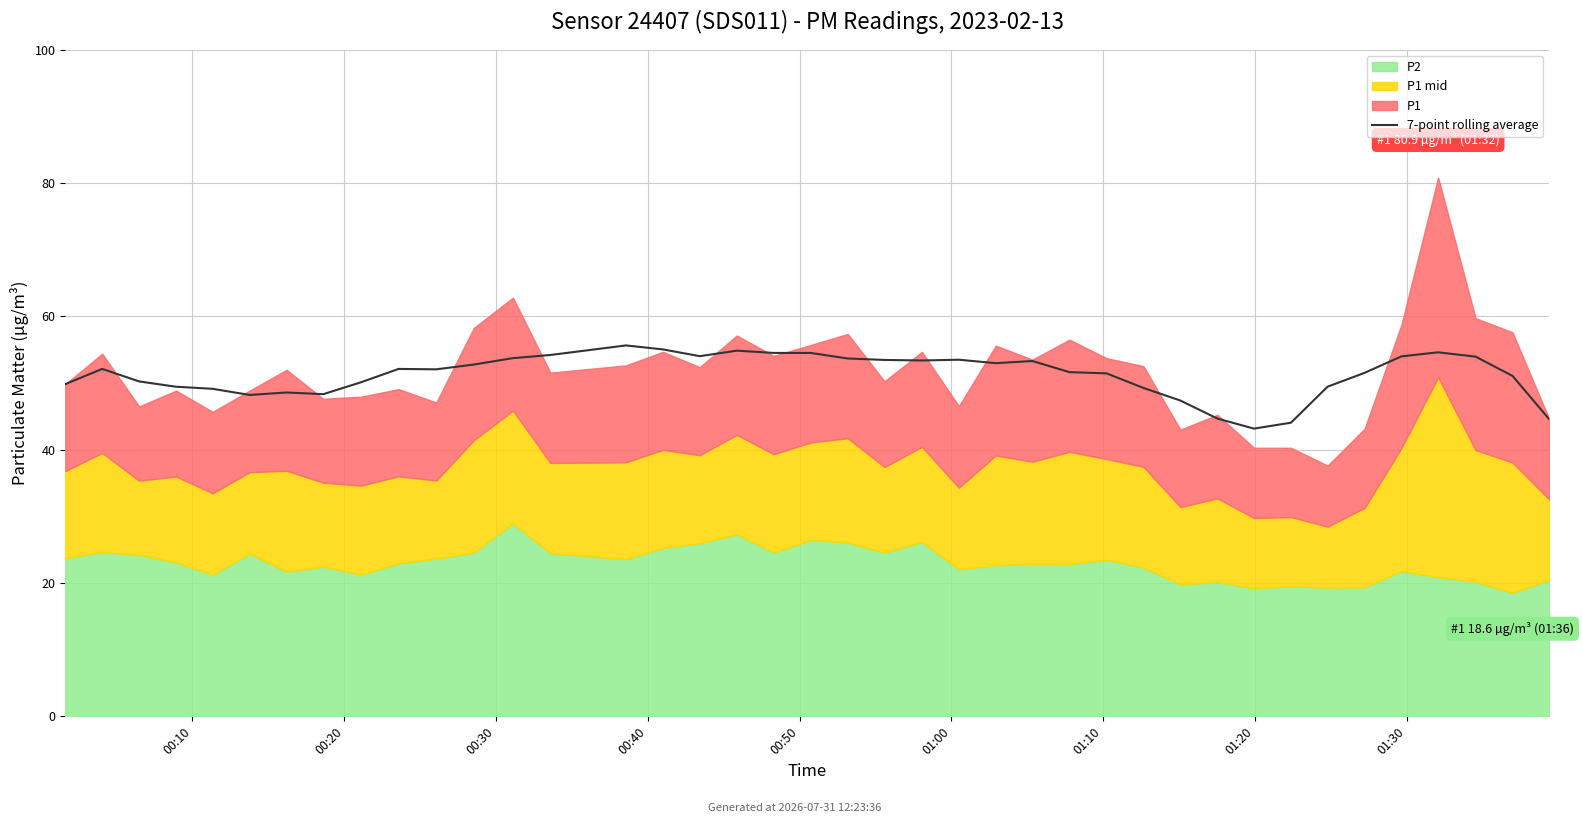

How many interior local peaks (higher than both neighbors) does the data have?

9